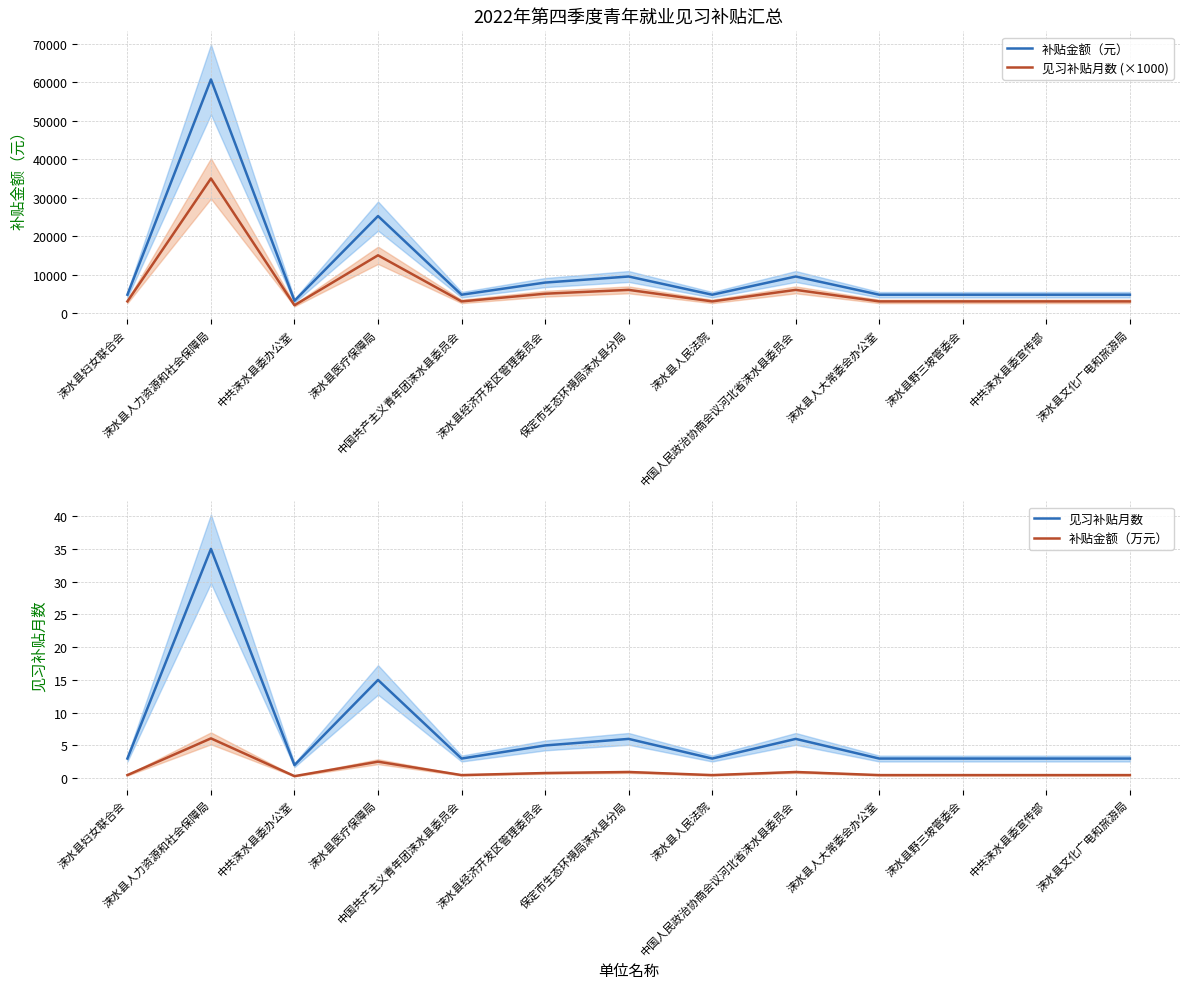

What are all the series names shown in the legend?

补贴金额（元）, 见习补贴月数 (×1000), 见习补贴月数, 补贴金额（万元）